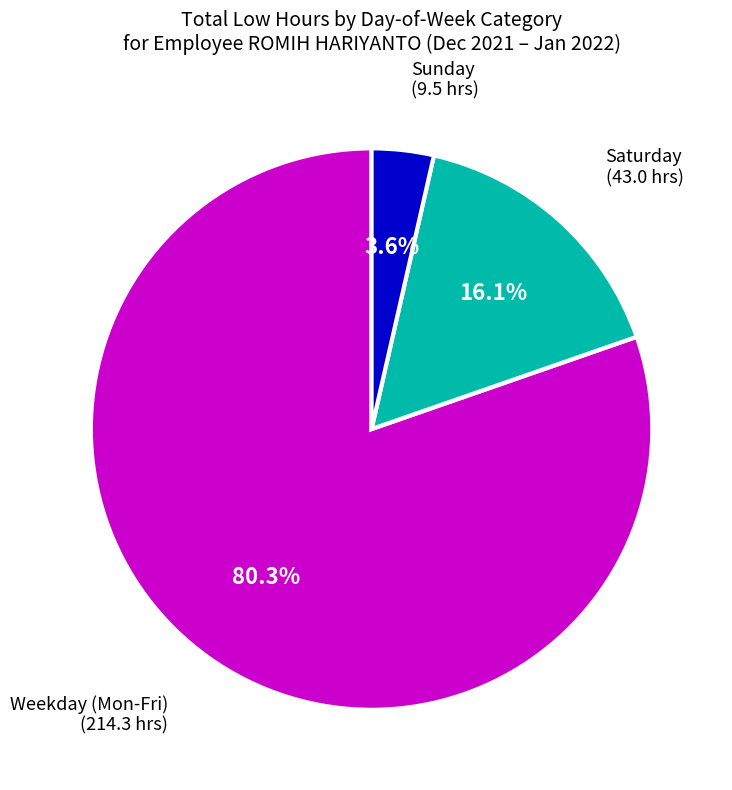

Does any single category account for the majority?

Yes